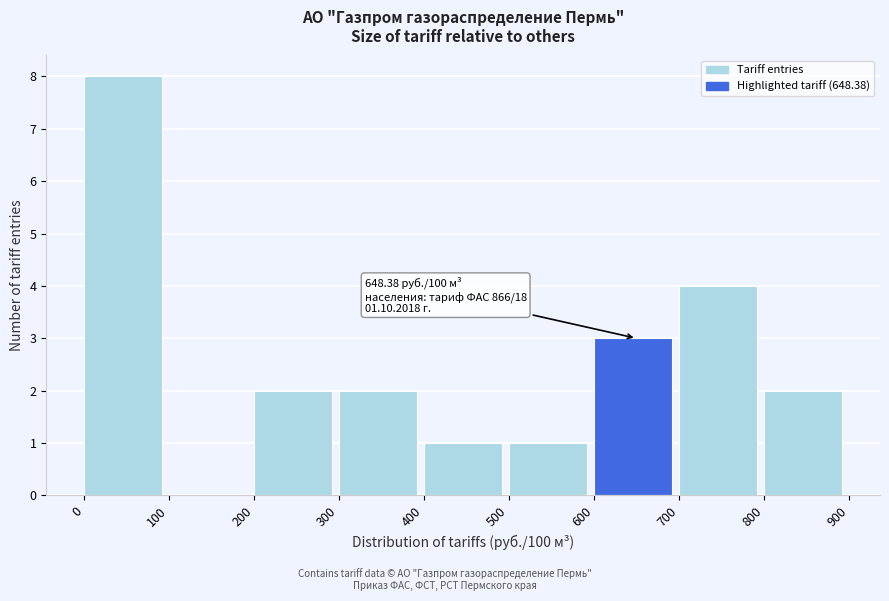

Over which range of the x-axis is the bar tallest?

0 to 100